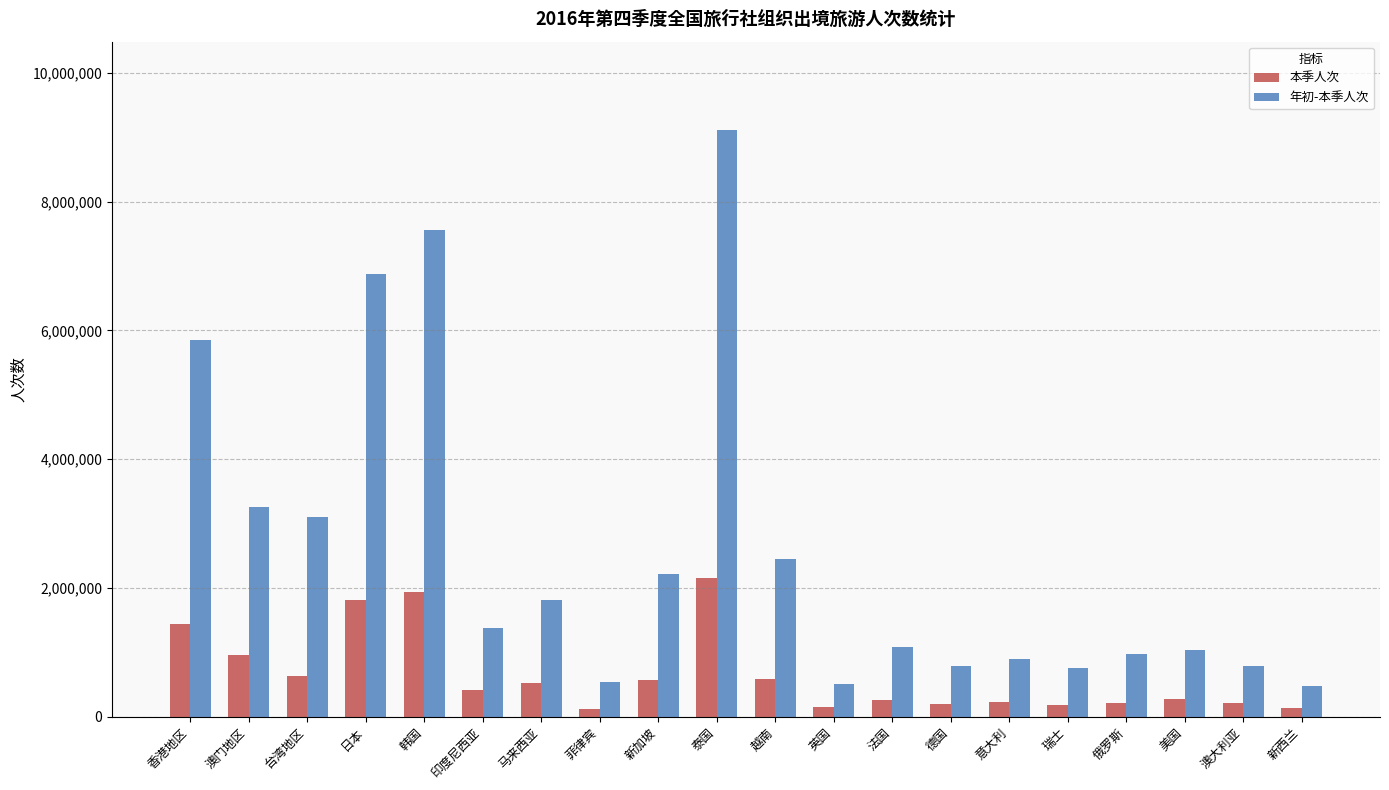

The 年初-本季人次 series shows 1351038 at 意大利. True or false?

False